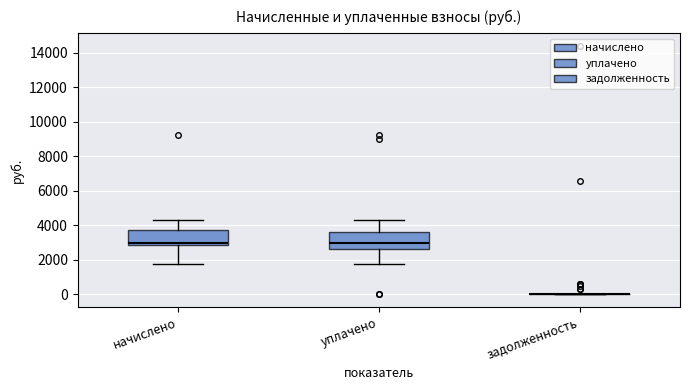

Where does the median line of the box for уплачено sit on the y-axis? The values are not printed on the chart, so give them approximately, as read against the axis.

3000